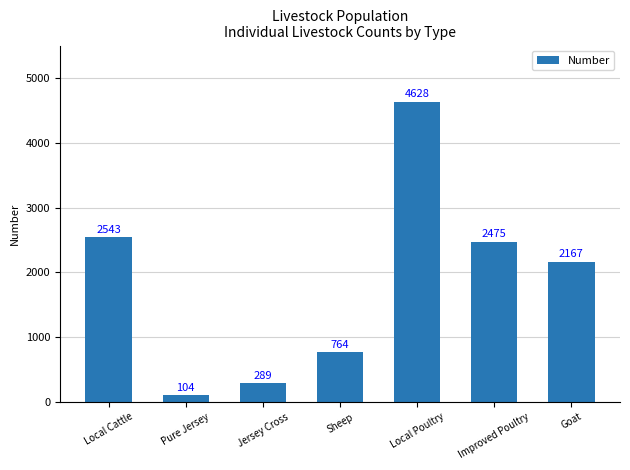

How many values are below 2167?

3